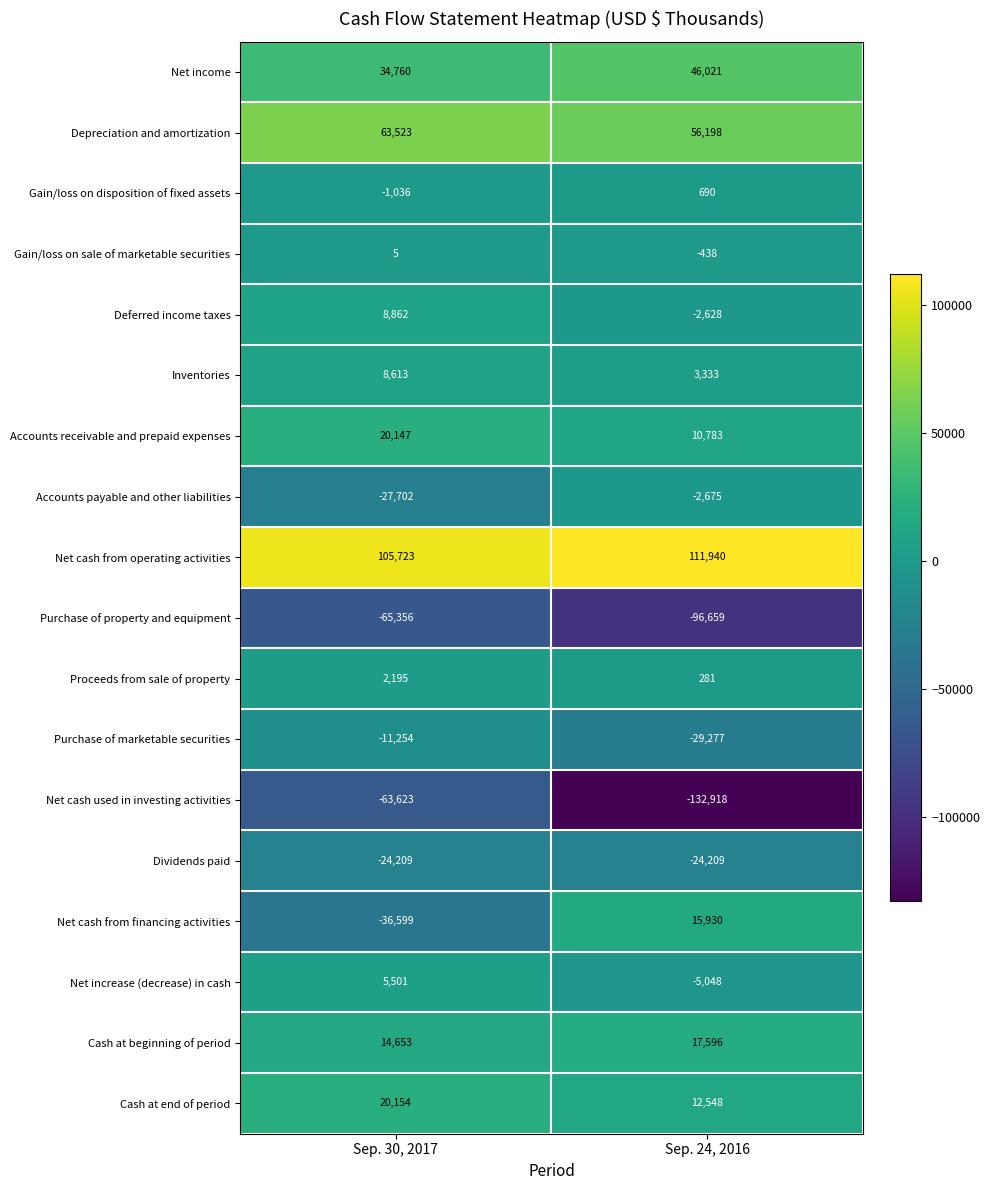

Which series has the largest total across all categories?

Net cash from operating activities